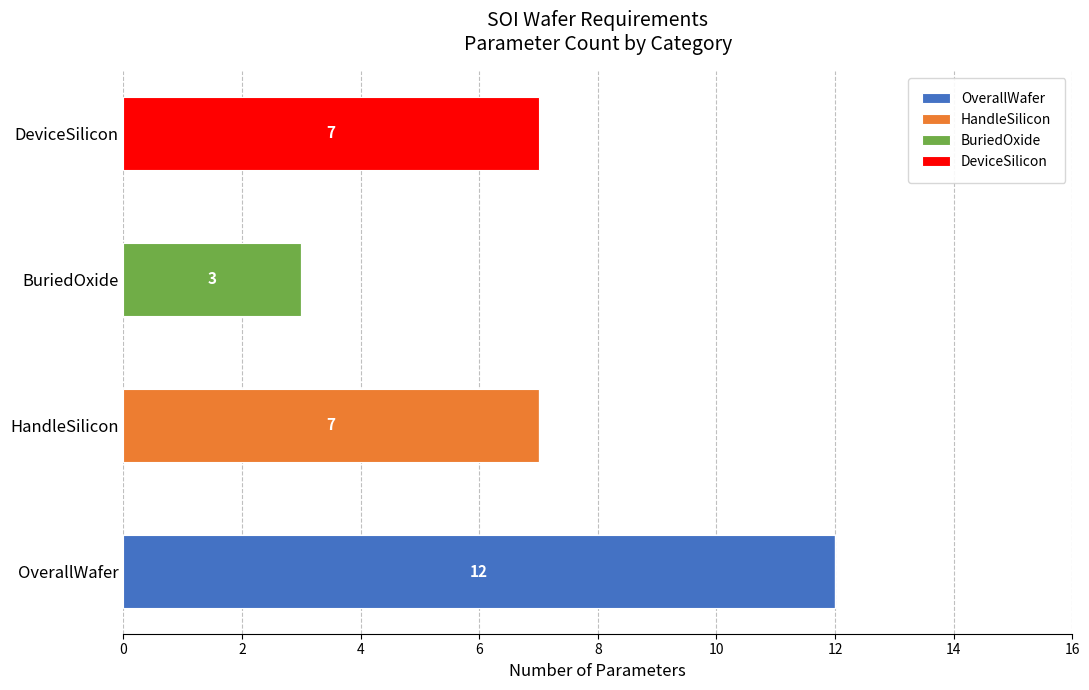

Count the number of categories in the chart.

4